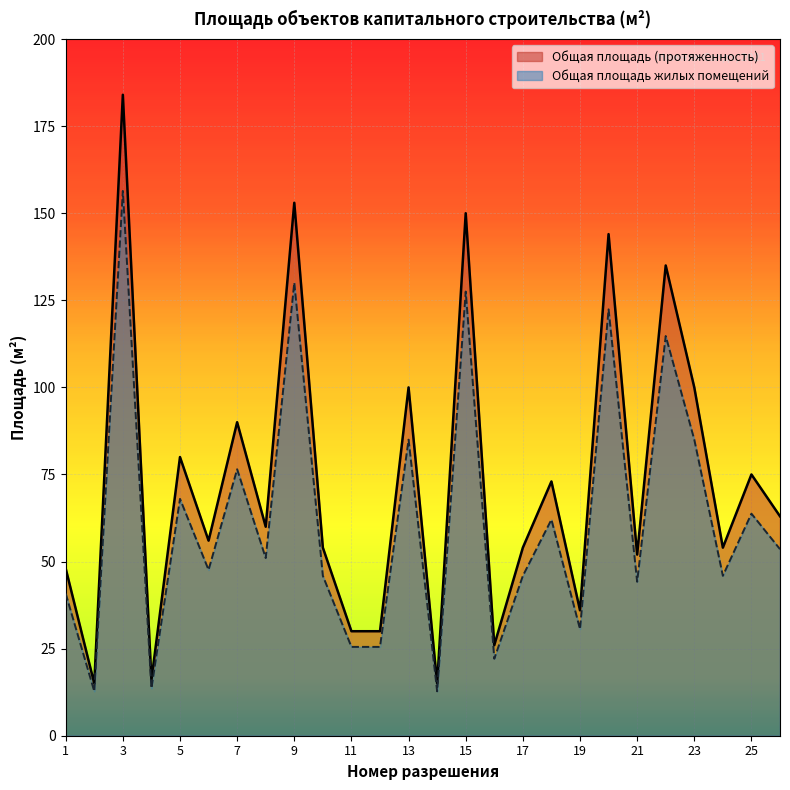

What is the total value across all series at 10?

99.9